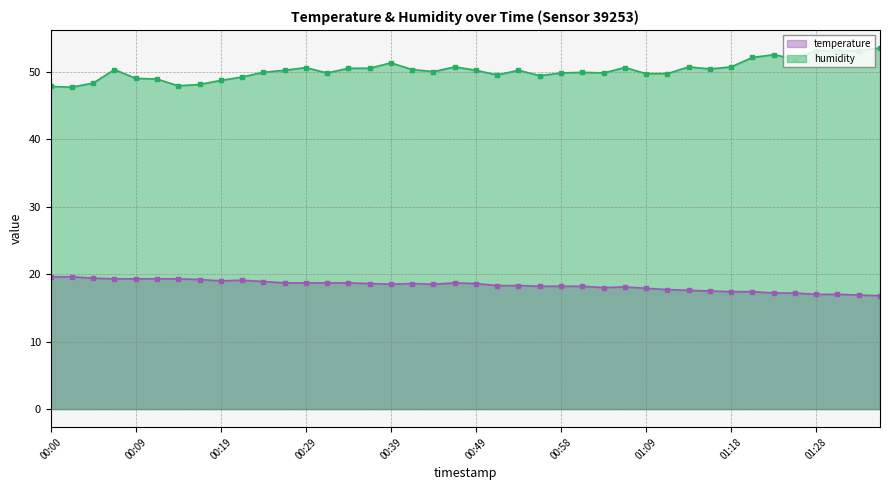

Where is the first local maximum for temperature?

00:22